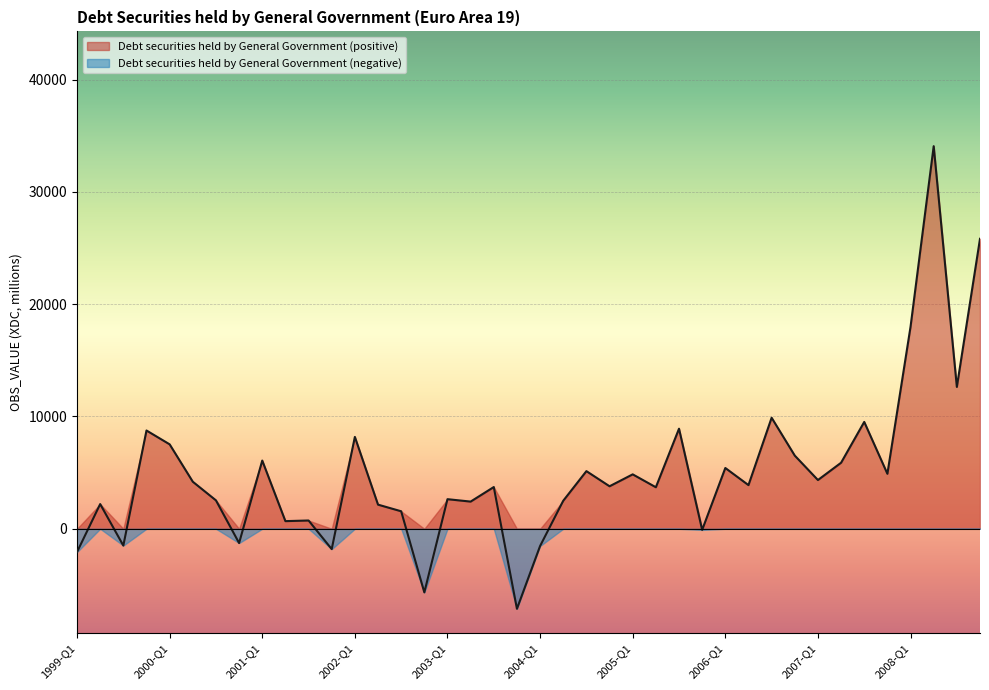

Which has a higher value, 2008-Q4 or 2003-Q3?

2008-Q4